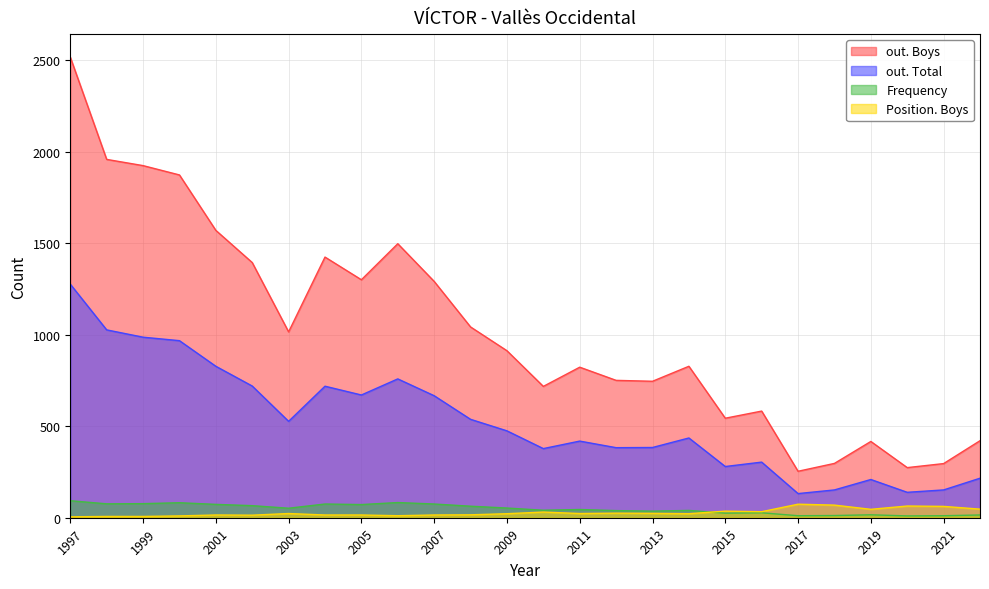

True or false: out. Total and Position. Boys cross at least once.

False